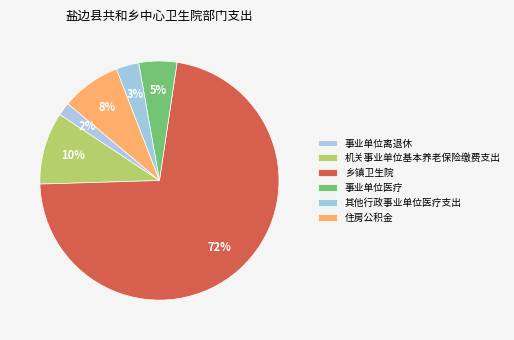

Count the number of slices in the pie.

6